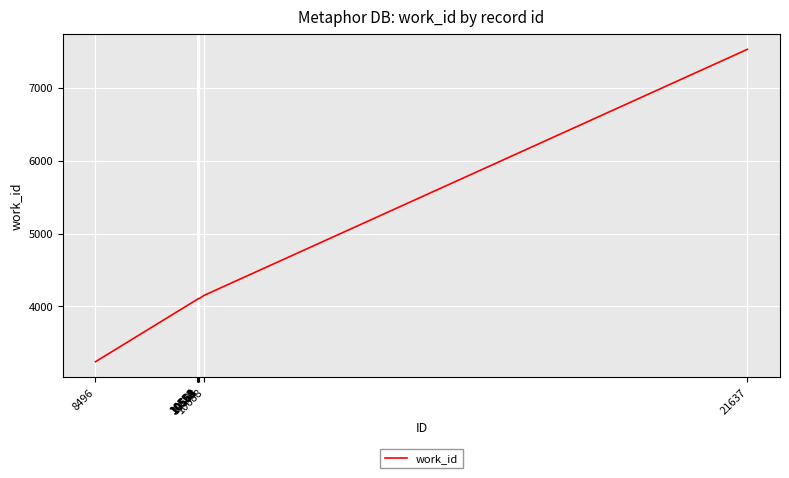

What is the maximum value shown in the chart?

7527